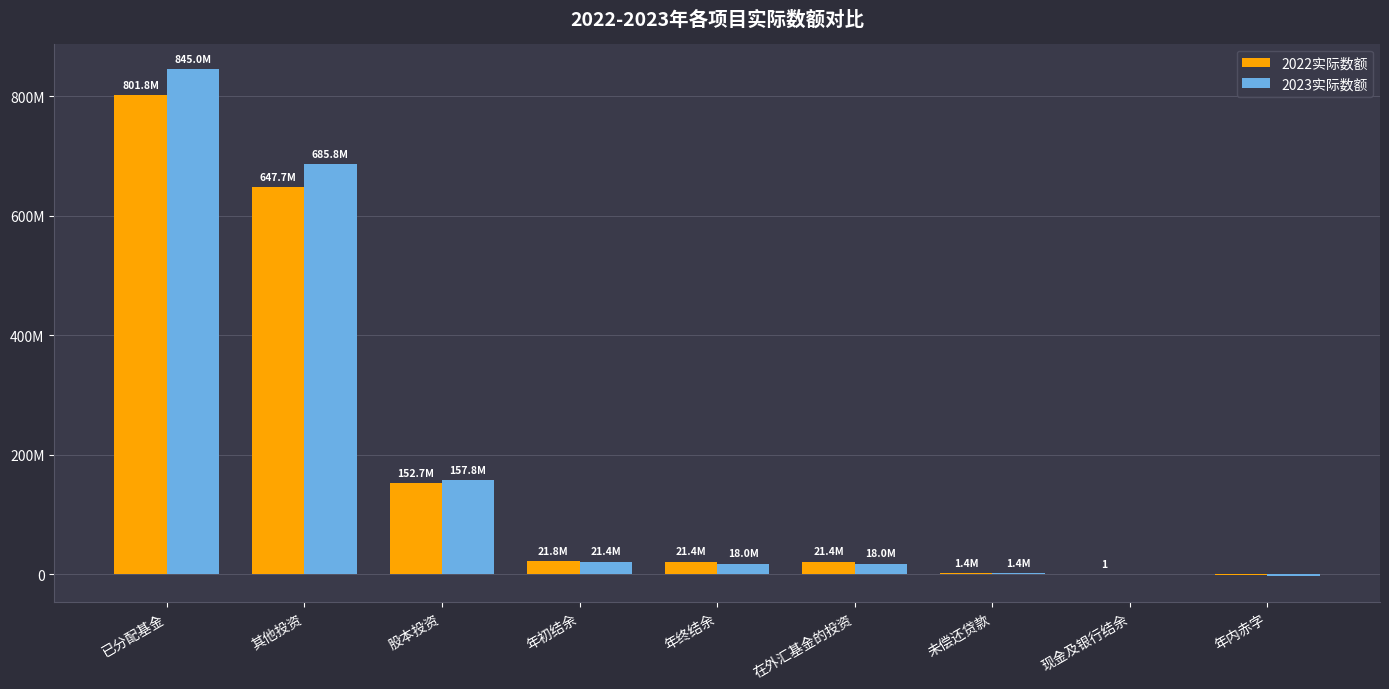

What is the sum of the 2022实际数额 values at 其他投资 and 未偿还贷款?

649040858